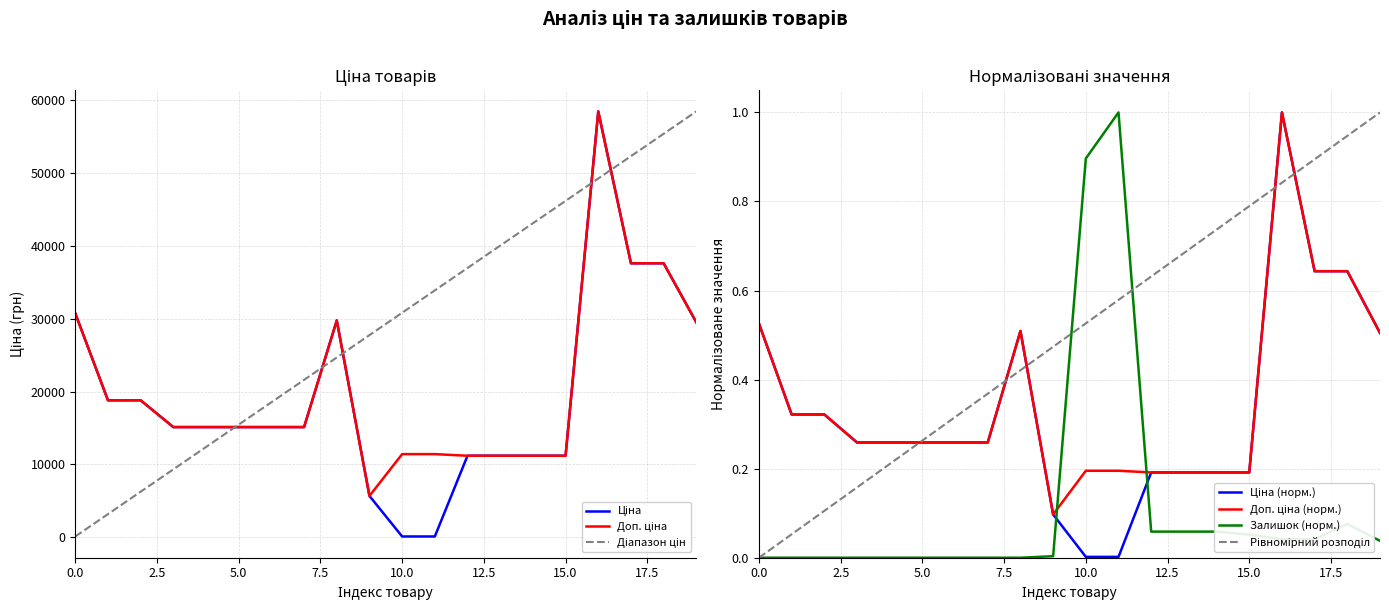

True or false: Залишок has more than 2 points higher than both neighbors.

False